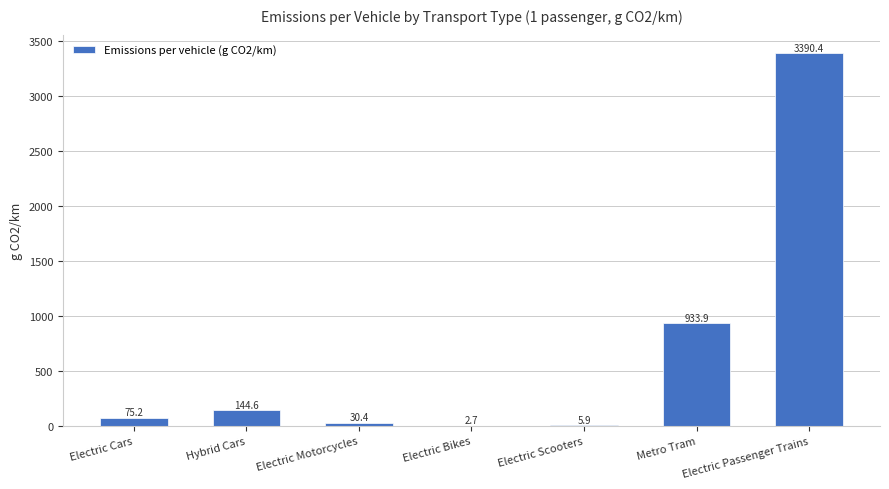

Reading right to left, extract all data points from this chart.

3390.4	933.9	5.9	2.7	30.4	144.6	75.2